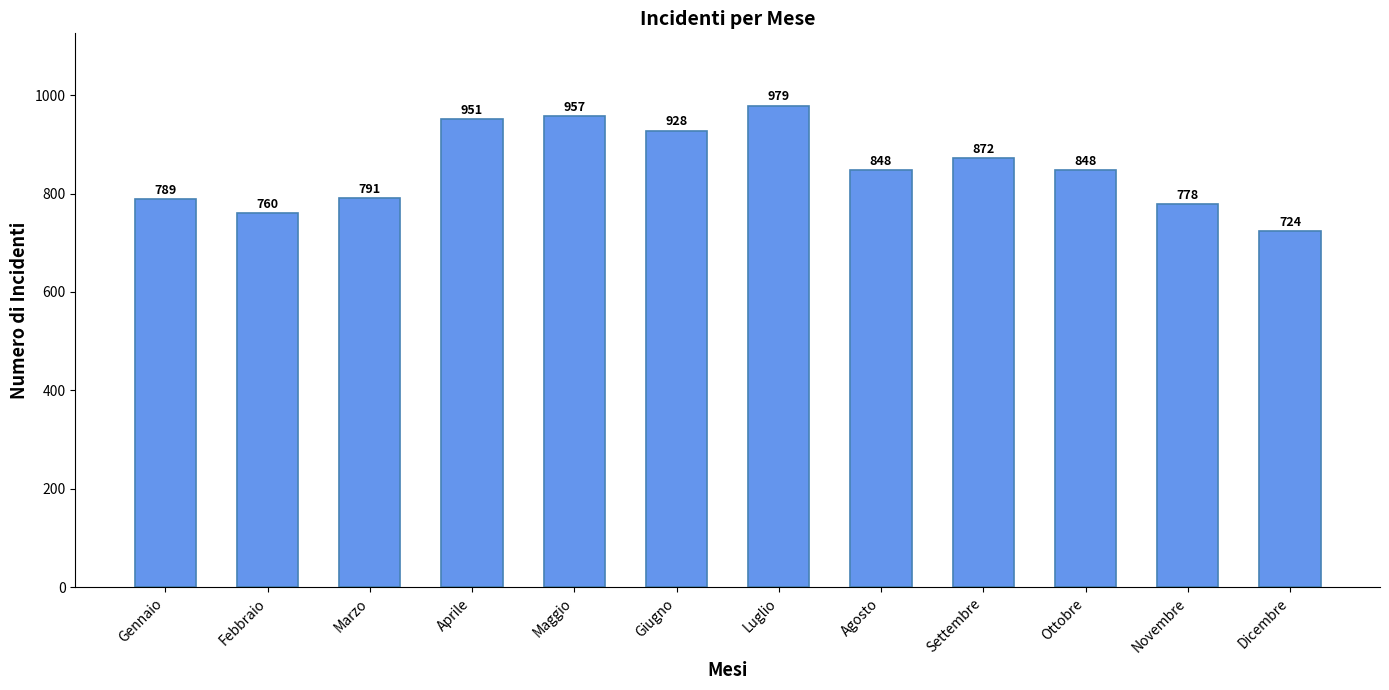

The value at Gennaio is 1307. True or false?

False